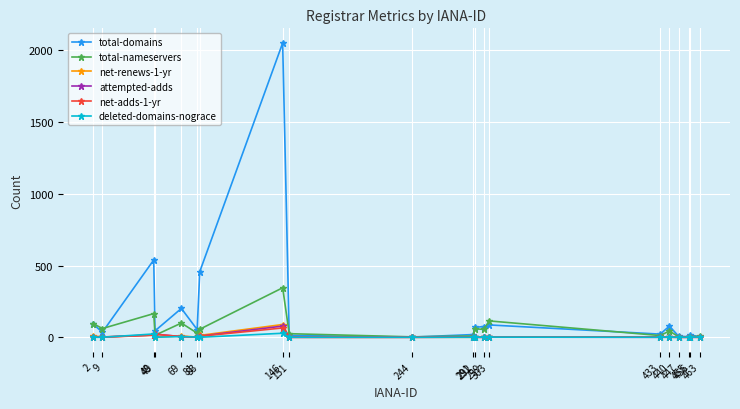

Where does the total-nameservers series first go above 44?

2